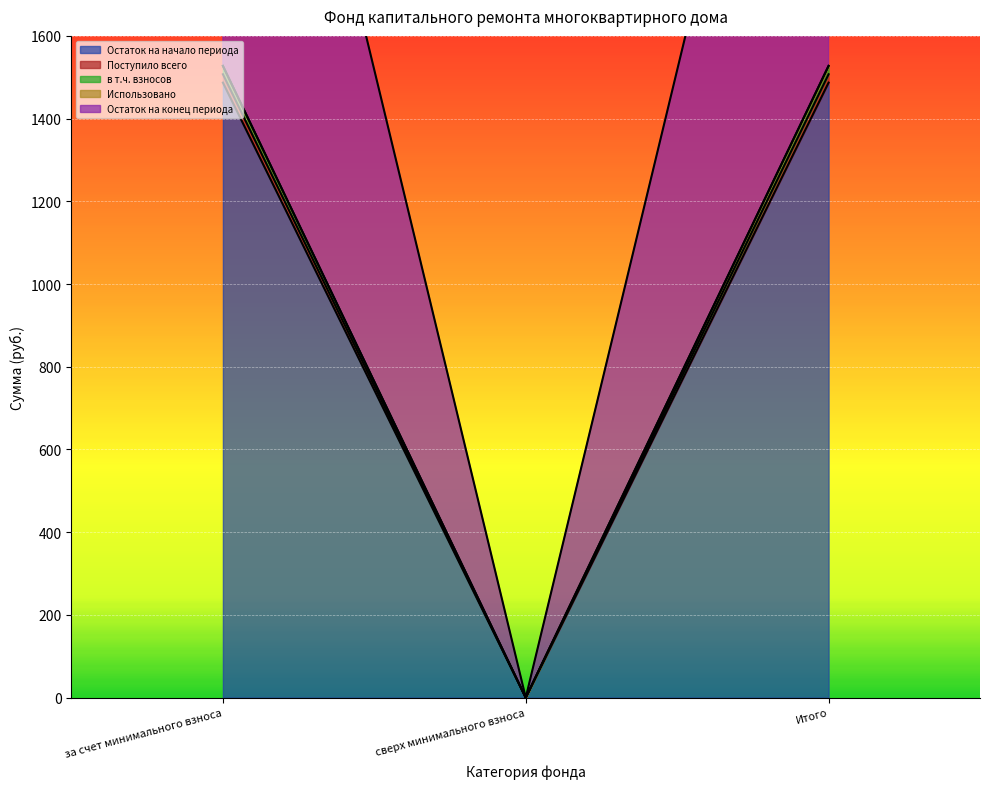

Between за счет минимального взноса and сверх минимального взноса, which series saw the biggest shift?

Остаток на конец периода